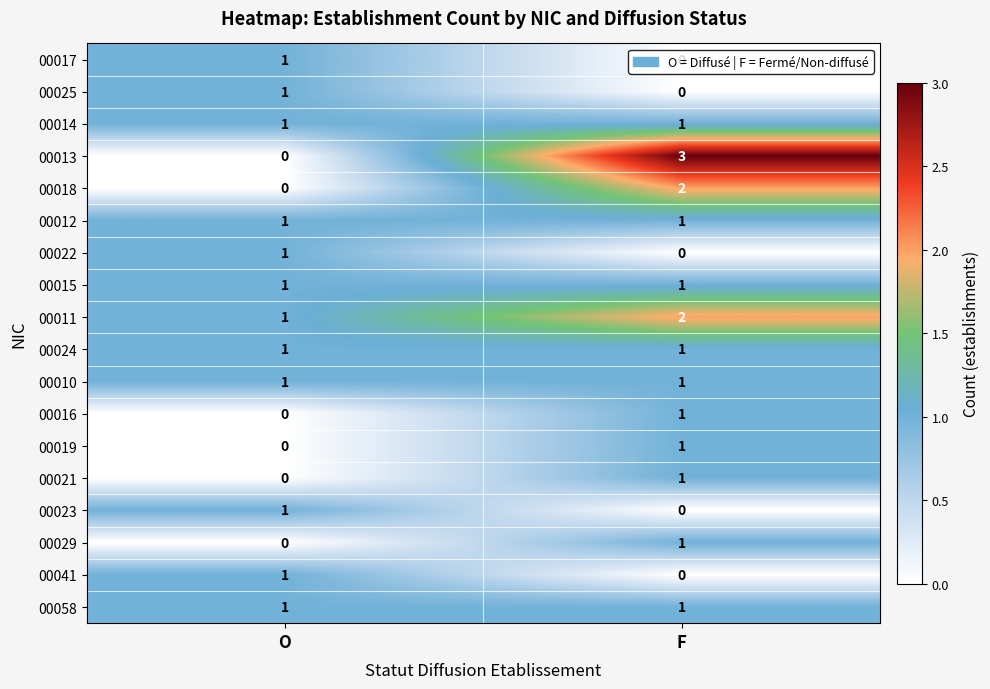

What is the spread (max minus min) of values at F?

3